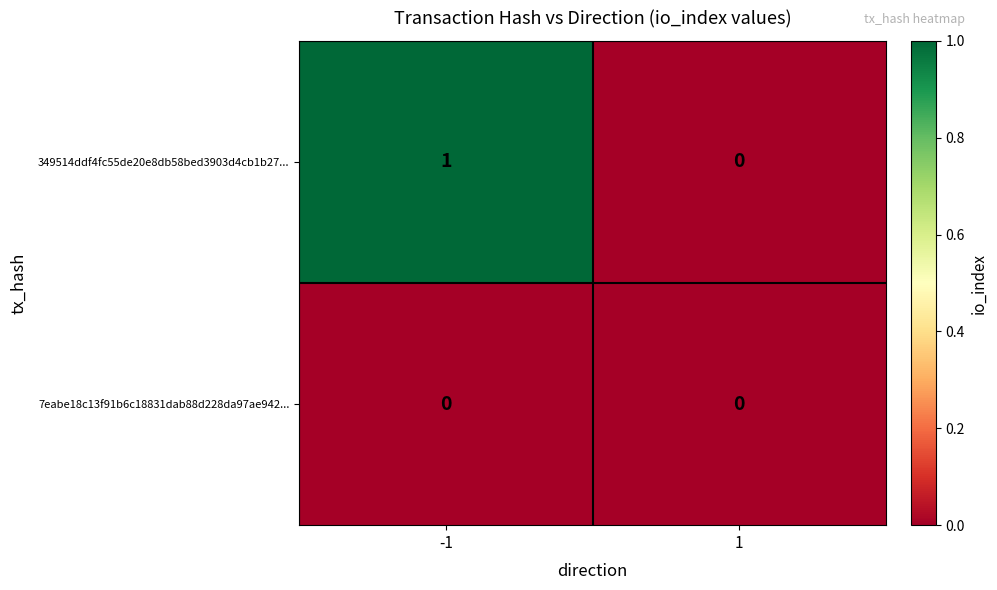

List the series in order of their peak value, lowest first.

7eabe18c13f91b6c18831dab88d228da97ae942..., 349514ddf4fc55de20e8db58bed3903d4cb1b27...